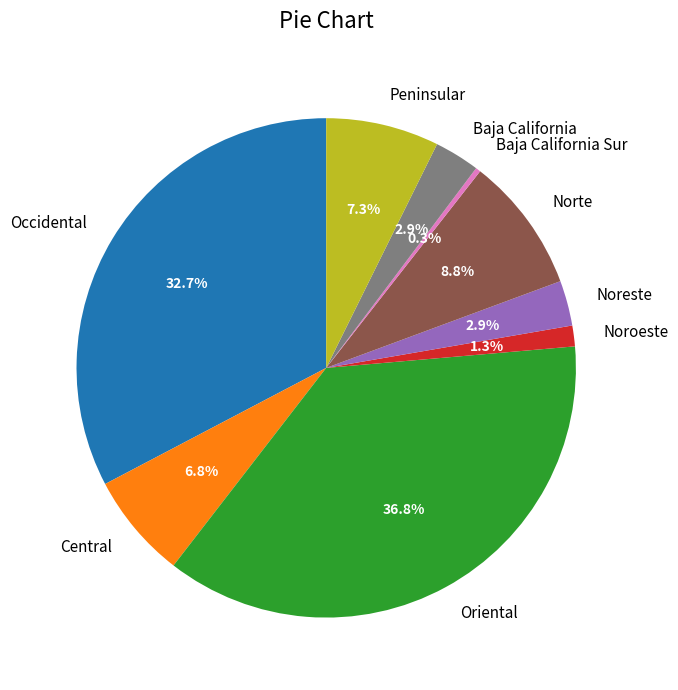

How many segments does this pie chart have?

9